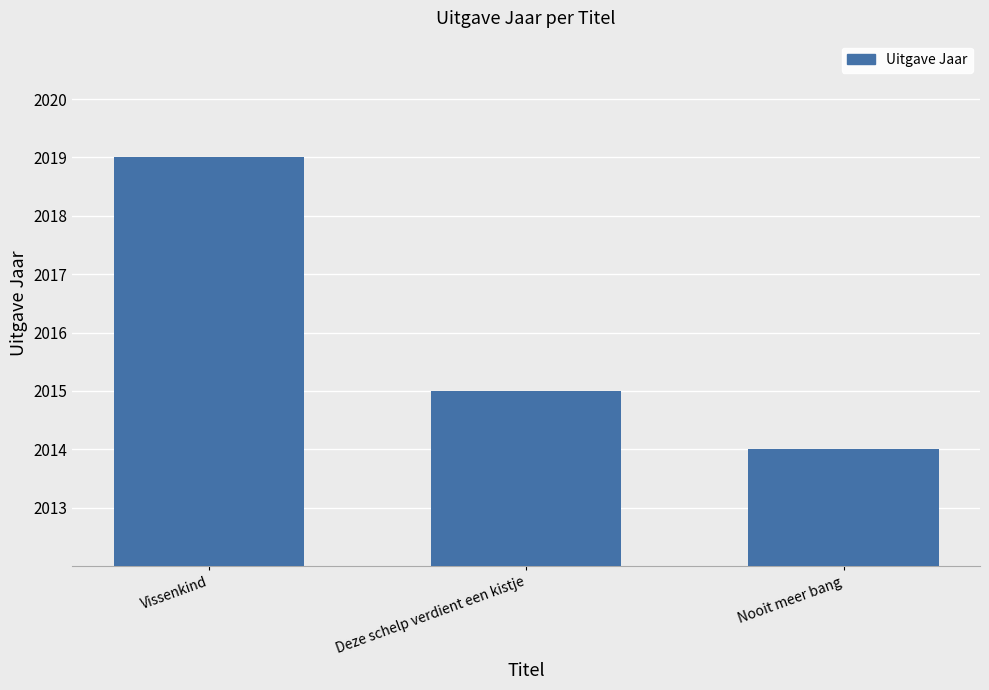

Does the chart contain any negative values?

No